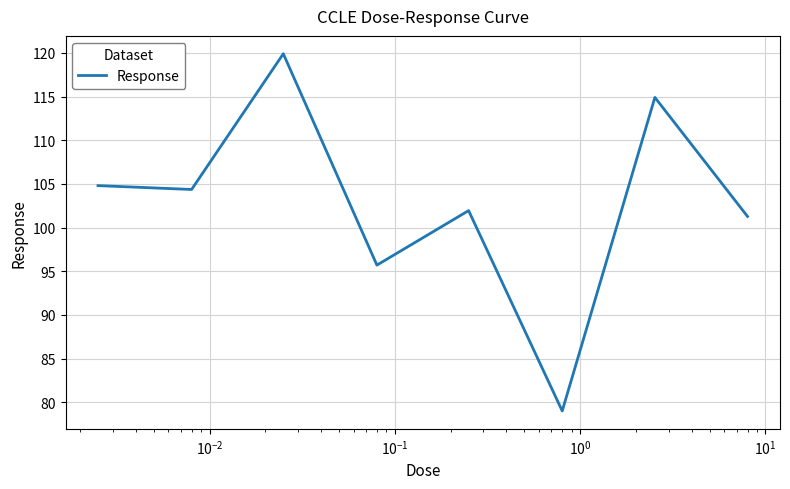

True or false: there are more than 0 points higher than both neighbors.

True